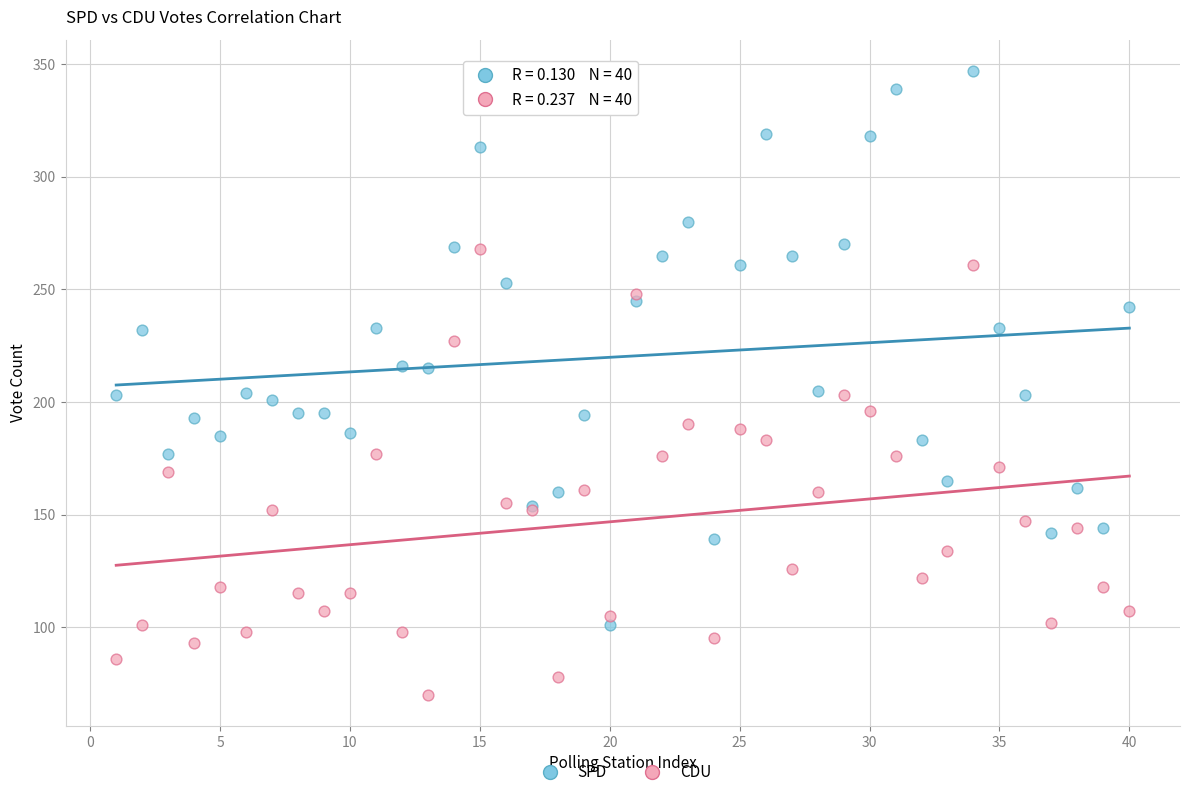

Which series contains the lowest Y value?

CDU